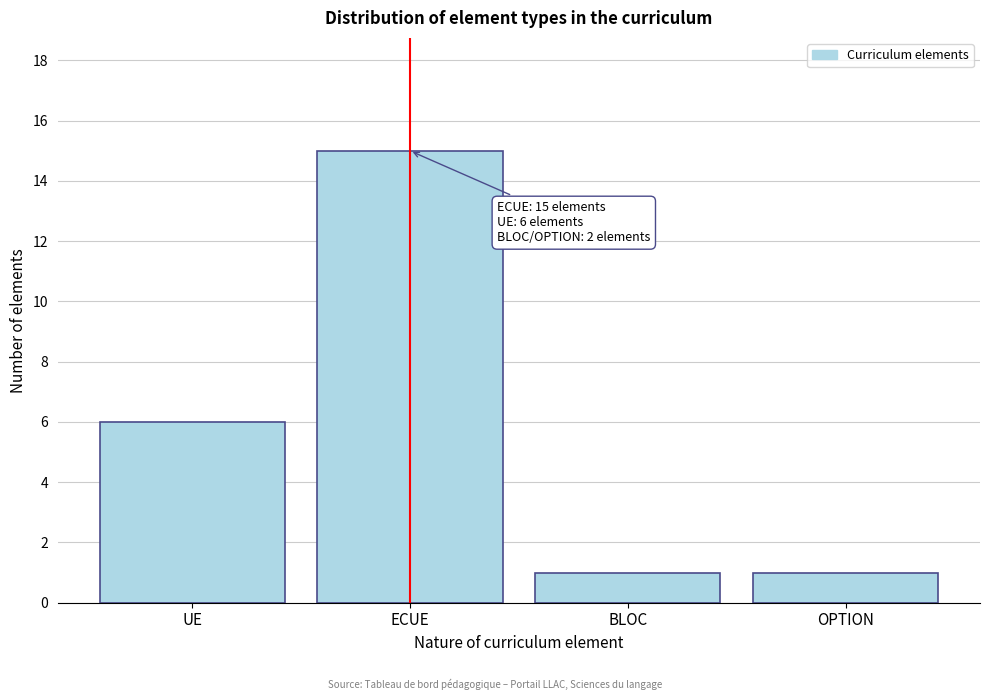

Reading right to left, transcribe all the data shown in this chart.

OPTION=1	BLOC=1	ECUE=15	UE=6